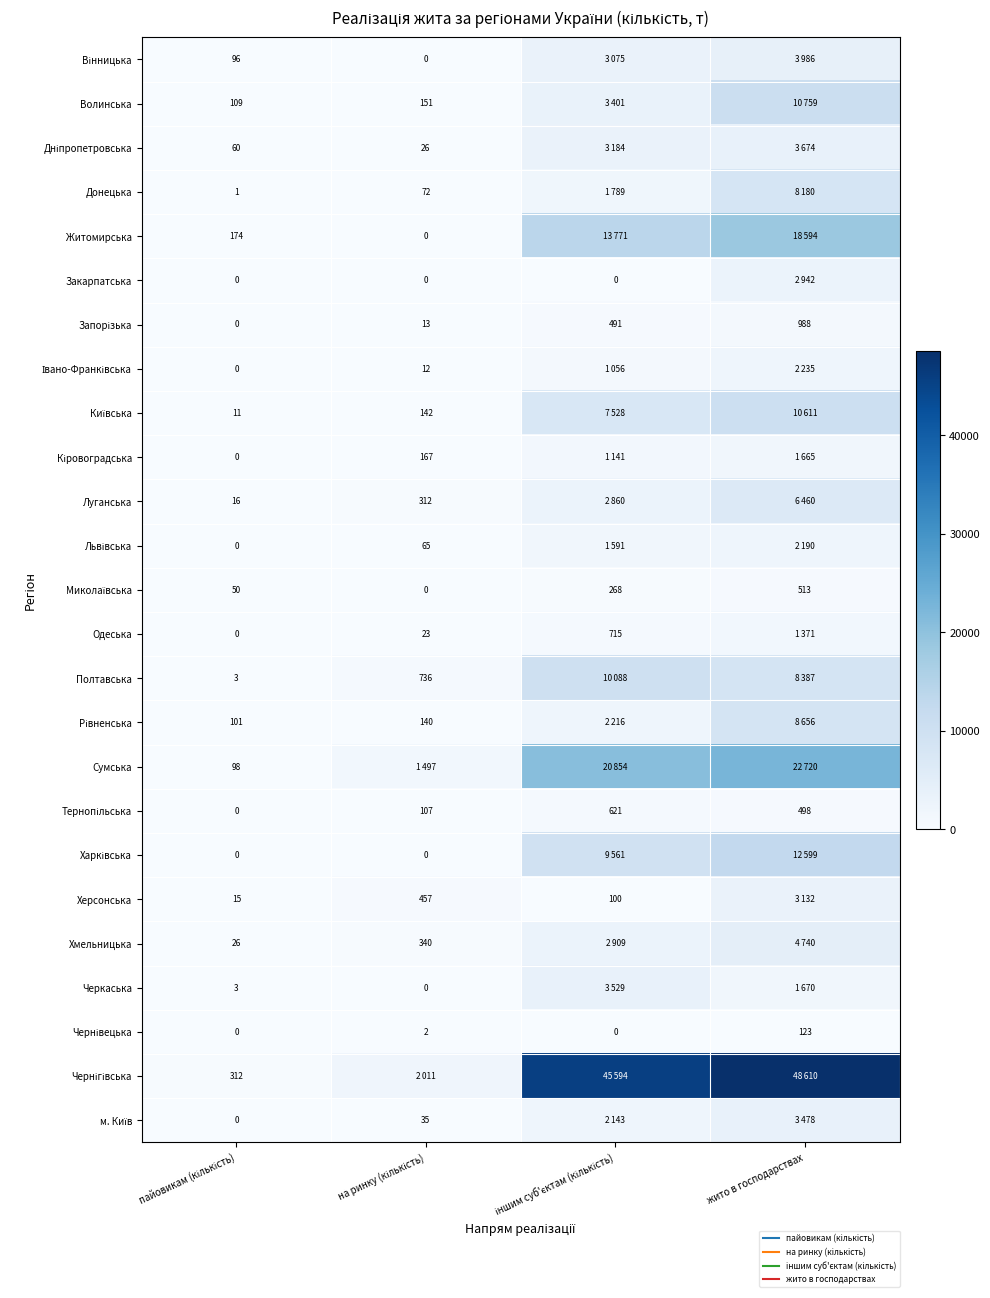

Is the value of Вінницька at іншим суб'єктам (кількість) greater than the value of Донецька at пайовикам (кількість)?

Yes